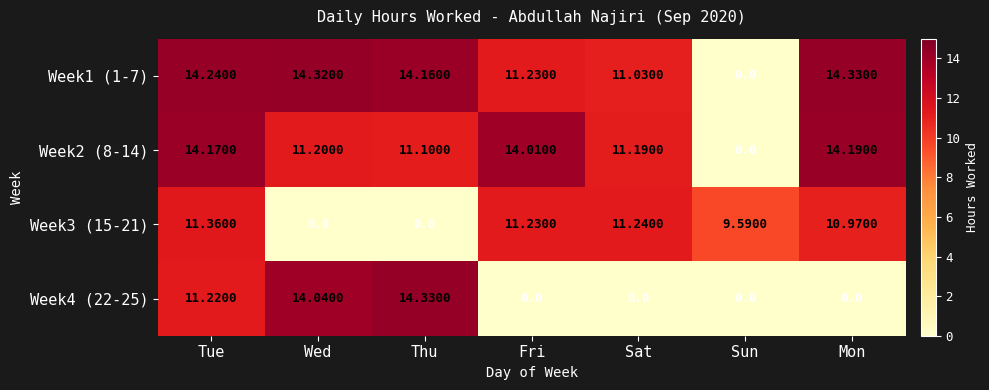

Count the number of data series in this chart.

4